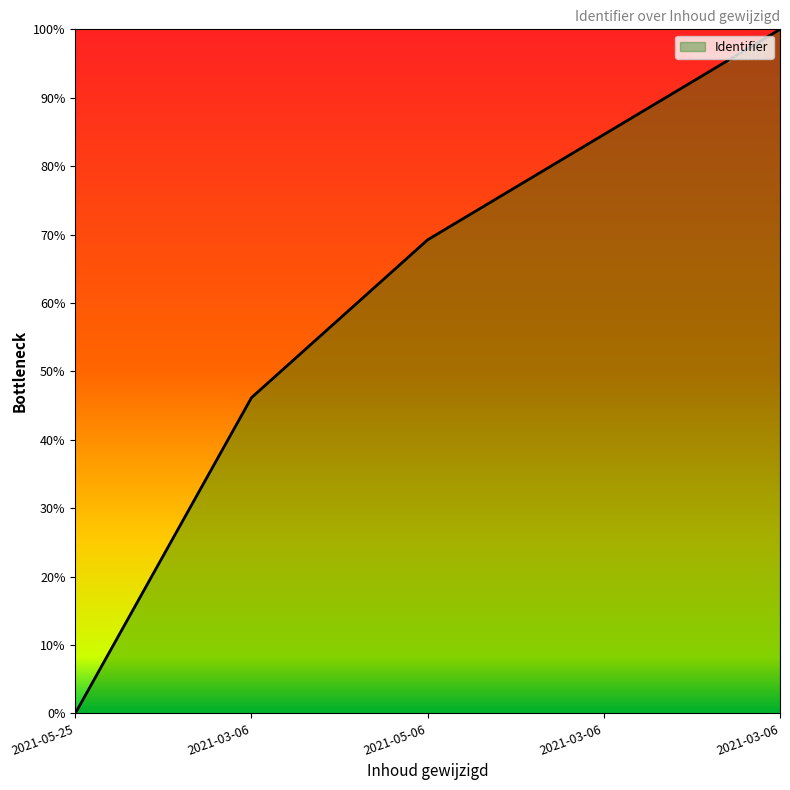

Is this an area chart (filled region under the line)?

Yes